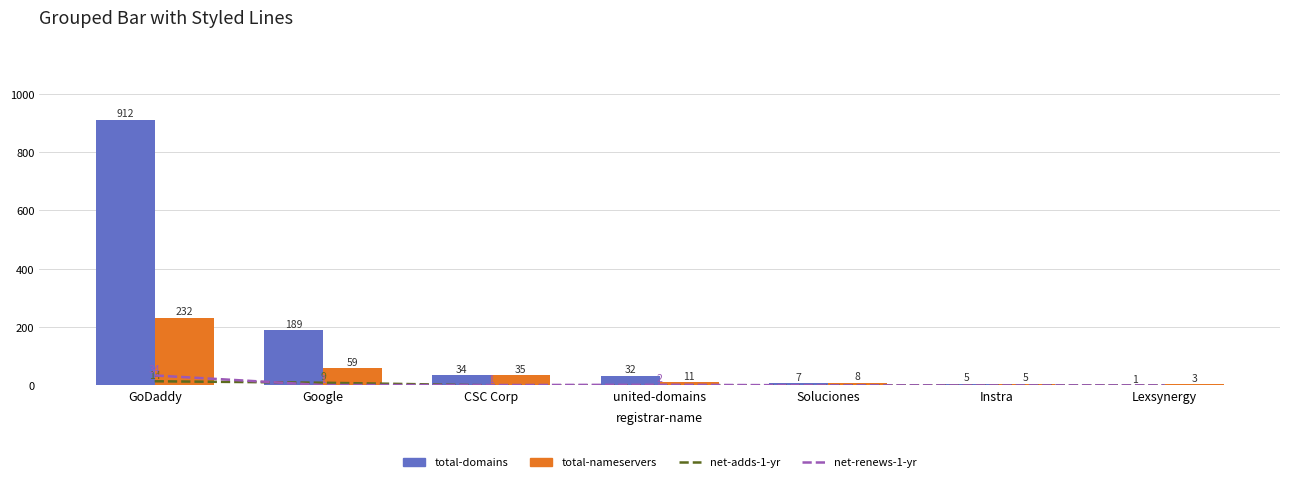

Are the bars horizontal?

No